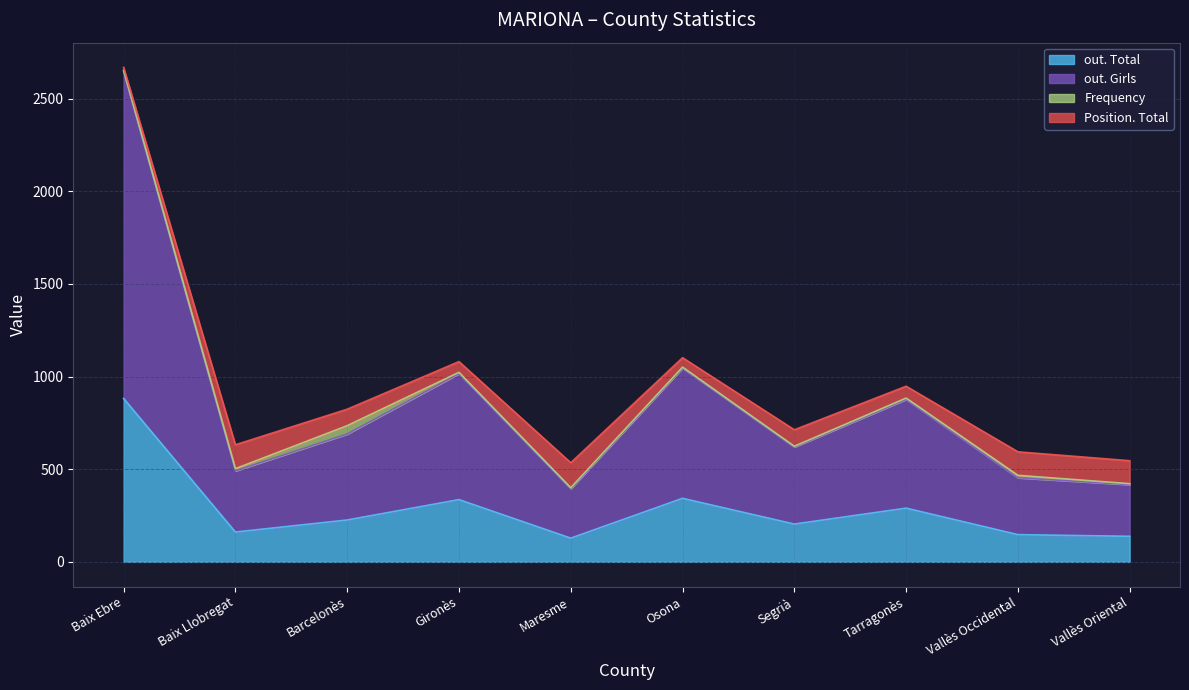

How many data points in out. Girls are above 690?

4